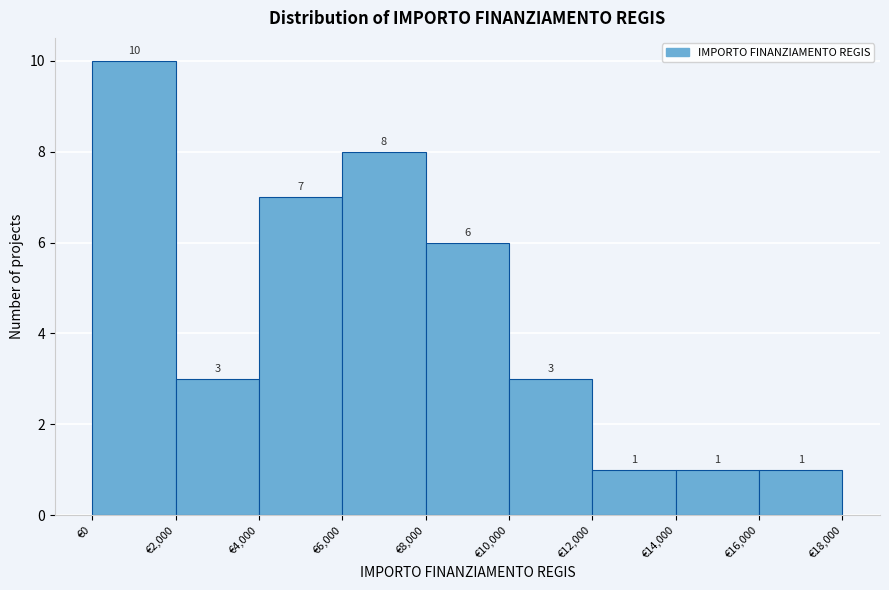

How tall is the bar that spans 12000 to 14000 on the x-axis?

1